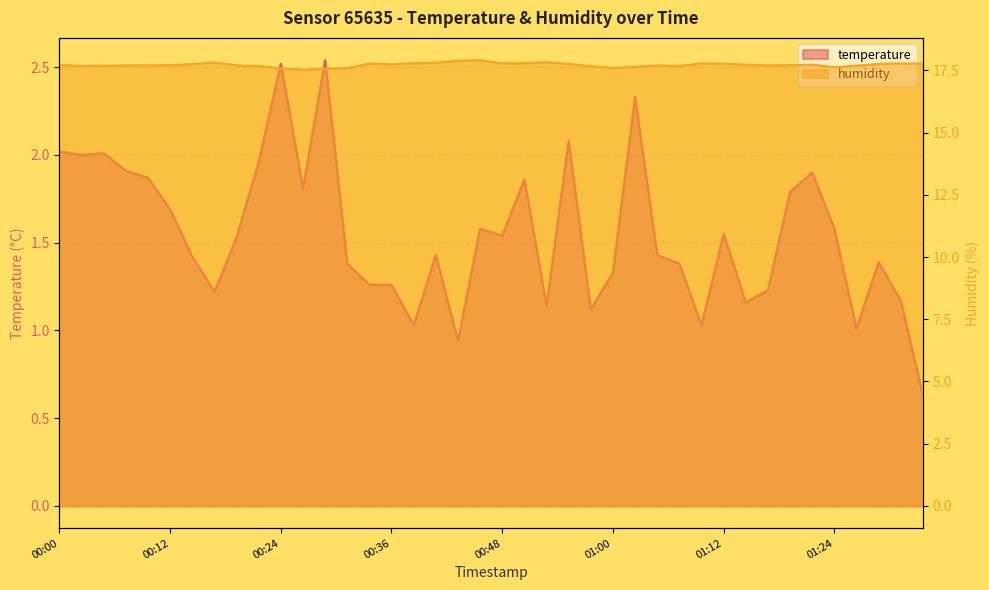

What is the difference between the humidity values at 01:00 and 00:04?

0.1